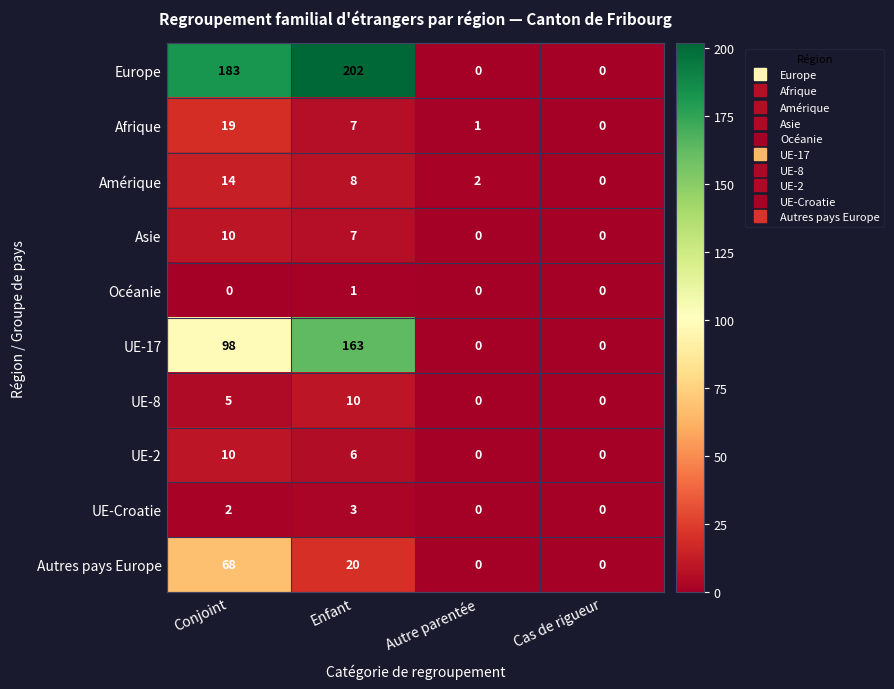

At which label does Afrique reach its peak?

Conjoint